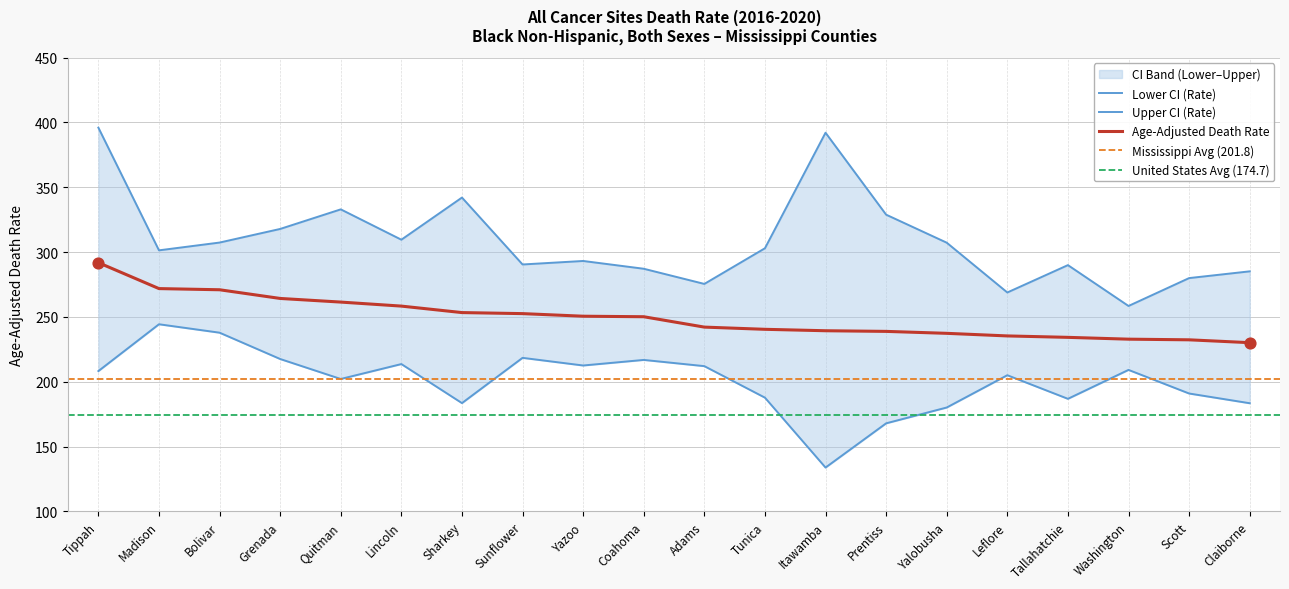

Which series contains the lowest Y value?

Lower CI (Rate)